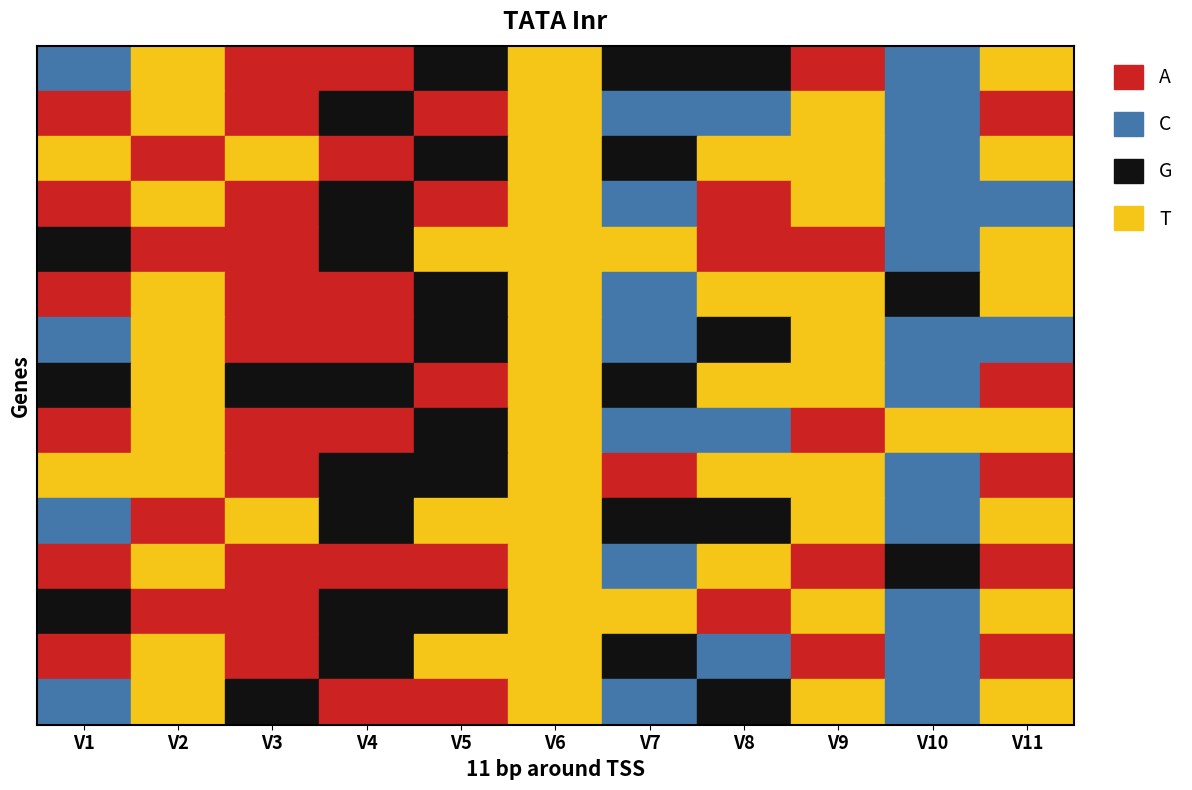

Reading left to right, what are all the values shown in this chart?

satz_bin_n_1: 0=13	1=11	2=8	3=16	4=10	5=7	6=14	7=2	8=12	9=9	10=3
satz_bin_n_2: 0=16	1=11	2=8	3=10	4=12	5=7	6=17	7=1	8=11	9=9	10=4
satz_bin_n_3: 0=15	1=12	2=3	3=16	4=10	5=11	6=14	7=15	8=11	9=9	10=3
satz_bin_n_4: 0=16	1=11	2=8	3=14	4=12	5=7	6=17	7=4	8=11	9=9	10=5
satz_bin_n_5: 0=14	1=16	2=8	3=10	4=3	5=15	6=11	7=4	8=12	9=9	10=3
satz_bin_n_6: 0=16	1=11	2=8	3=12	4=10	5=15	6=17	7=11	8=11	9=14	10=3
satz_bin_n_7: 0=13	1=15	2=8	3=16	4=10	5=7	6=17	7=2	8=11	9=9	10=1
satz_bin_n_8: 0=14	1=11	2=2	3=10	4=12	5=7	6=14	7=15	8=11	9=9	10=4
satz_bin_n_9: 0=16	1=11	2=8	3=4	4=10	5=7	6=17	7=1	8=12	9=3	10=3
satz_bin_n_10: 0=15	1=11	2=8	3=14	4=10	5=11	6=16	7=3	8=11	9=9	10=4
satz_bin_n_11: 0=13	1=12	2=7	3=10	4=3	5=7	6=14	7=2	8=11	9=9	10=3
satz_bin_n_12: 0=16	1=11	2=8	3=16	4=12	5=15	6=17	7=15	8=12	9=14	10=4
satz_bin_n_13: 0=14	1=12	2=8	3=10	4=10	5=11	6=11	7=4	8=11	9=9	10=3
satz_bin_n_14: 0=16	1=11	2=8	3=14	4=3	5=7	6=14	7=1	8=12	9=9	10=4
satz_bin_n_15: 0=13	1=11	2=2	3=16	4=12	5=15	6=17	7=2	8=11	9=9	10=3